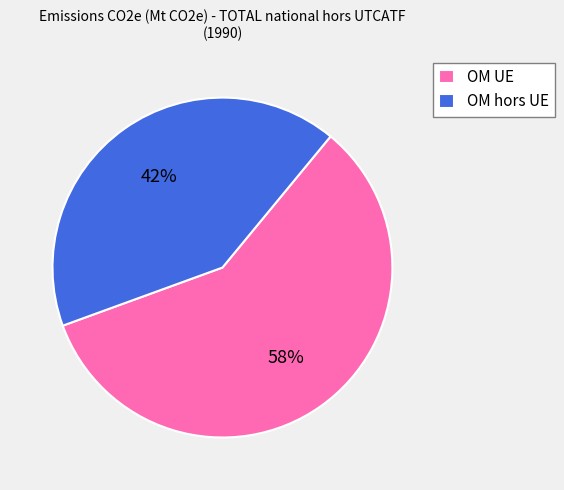

The OM hors UE slice represents 27% of the pie. True or false?

False